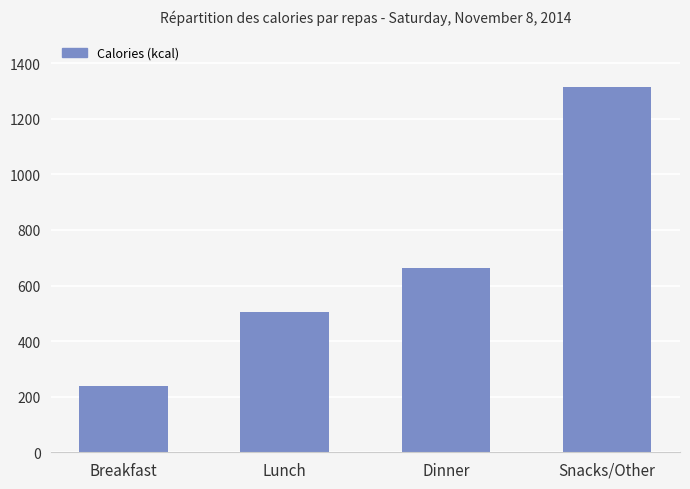

What is the maximum value shown in the chart?

1314